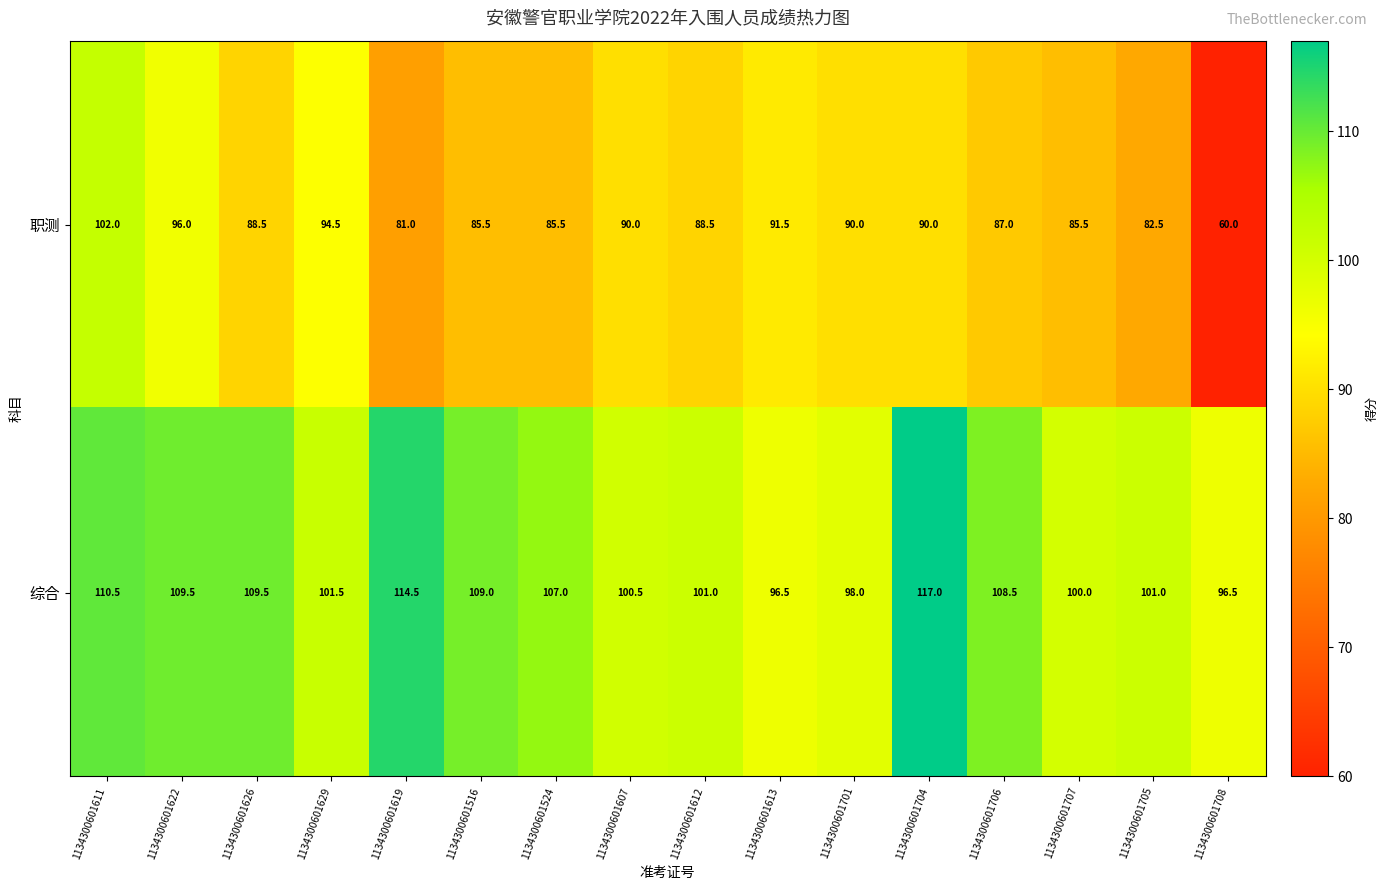

List the series in order of their peak value, lowest first.

职测, 综合